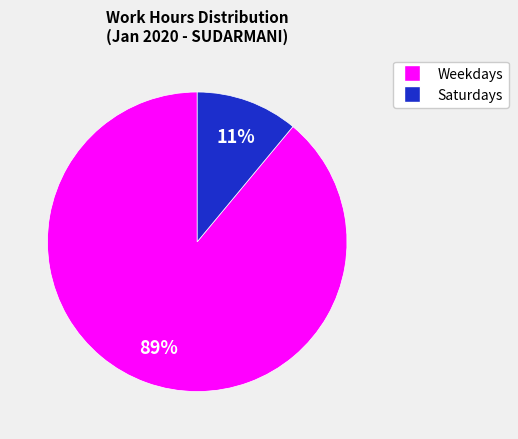

To the nearest percent, what is the average slice percentage?

50%